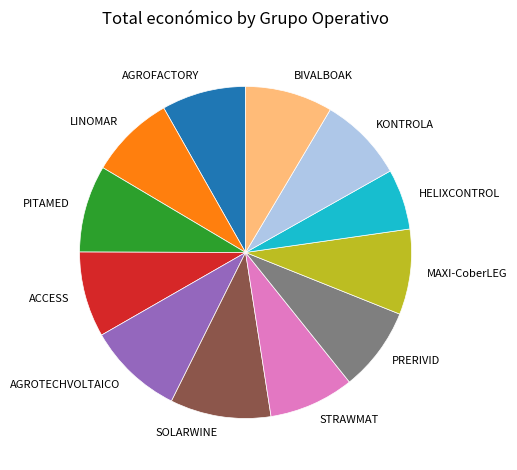

What is the ratio of the value at HELIXCONTROL to the value at PRERIVID?

0.7